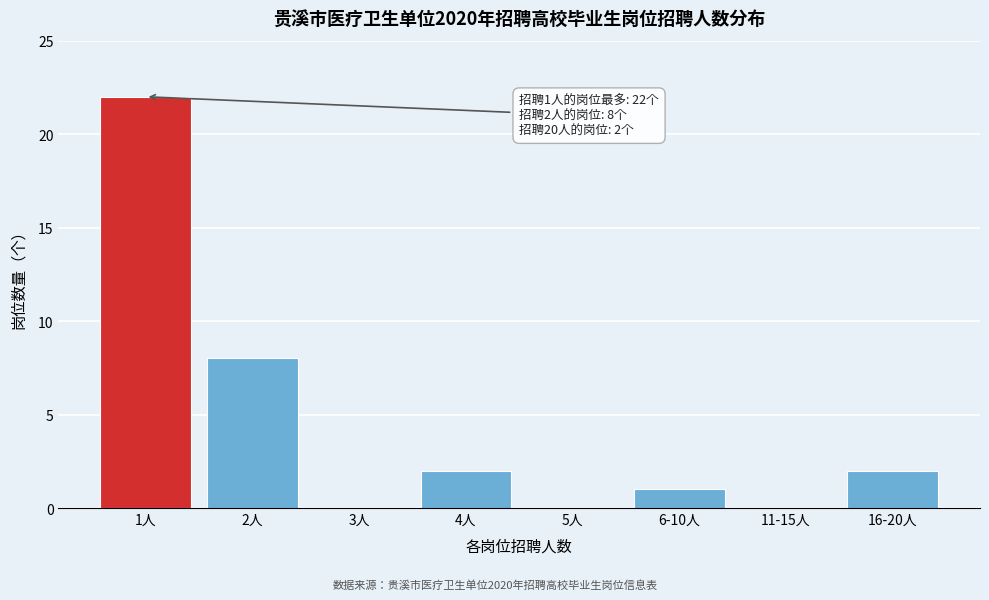

Reading left to right, what are all the values shown in this chart?

1人=22	2人=8	3人=0	4人=2	5人=0	6-10人=1	11-15人=0	16-20人=2